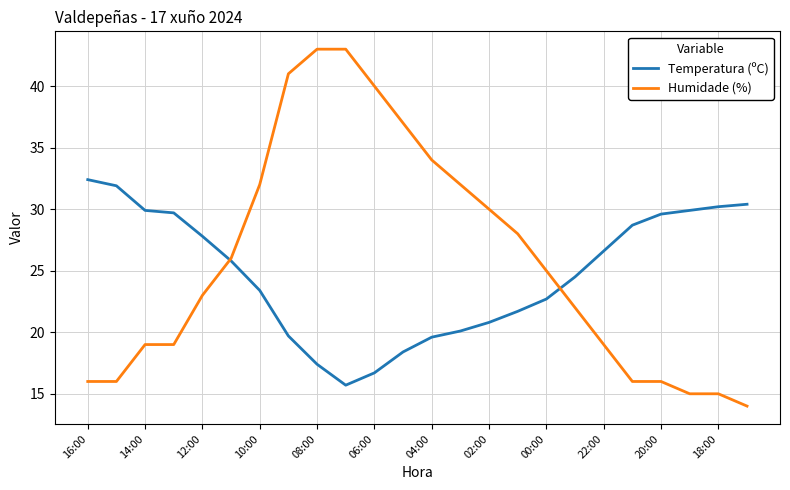

Which series has the widest spread of values?

Humidade (%)